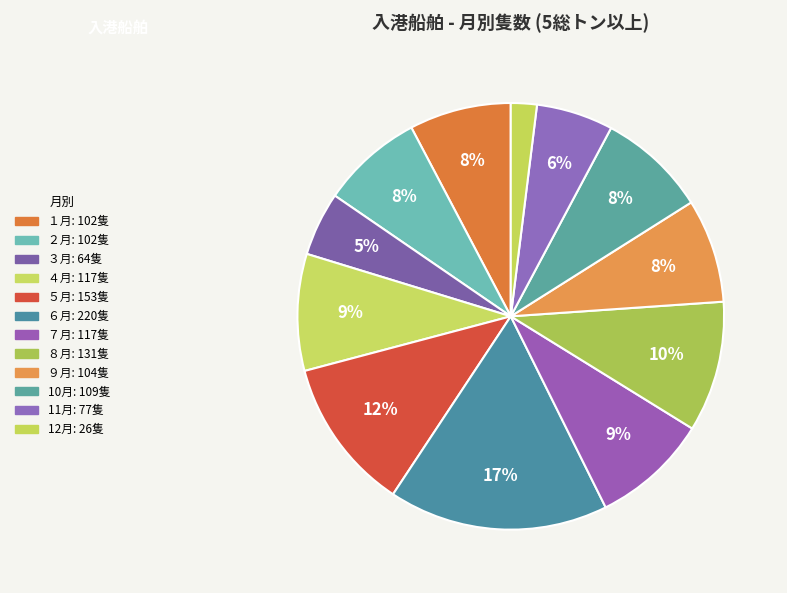

To the nearest percent, what is the average slice percentage?

8%